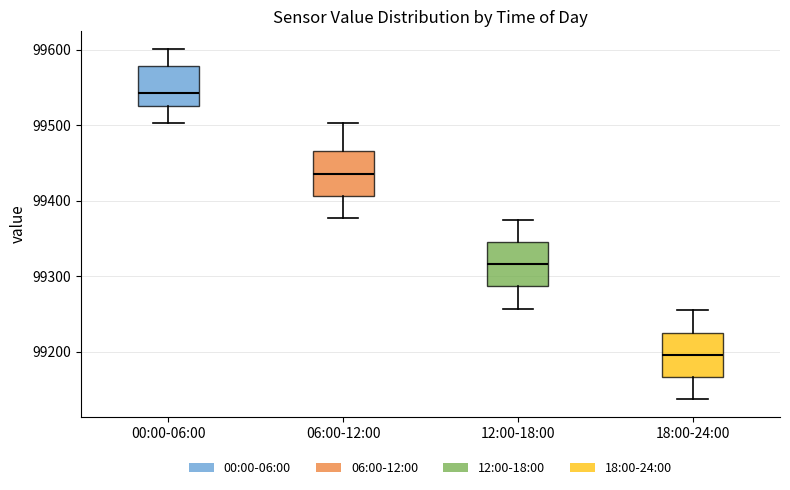

Reading left to right, transcribe this box plot: for each box, give where its median line is, the range the box spans, and where its two whiskers end, as read against the y-axis. The values are not printed on the chart, so give them approximately, as read against the axis.

00:00-06:00: median 99540, box 99530 to 99580, whiskers 99500 to 99600
06:00-12:00: median 99440, box 99410 to 99470, whiskers 99380 to 99500
12:00-18:00: median 99320, box 99290 to 99350, whiskers 99260 to 99370
18:00-24:00: median 99200, box 99170 to 99230, whiskers 99140 to 99250